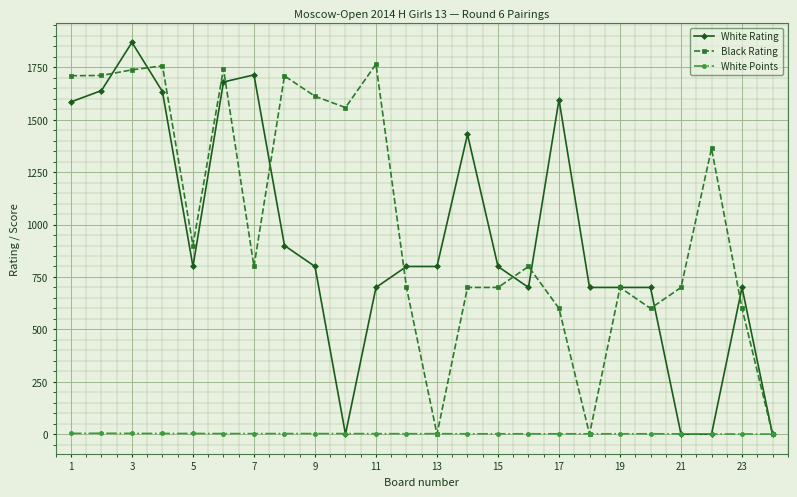

True or false: White Points has more than 0 interior local peaks.

True